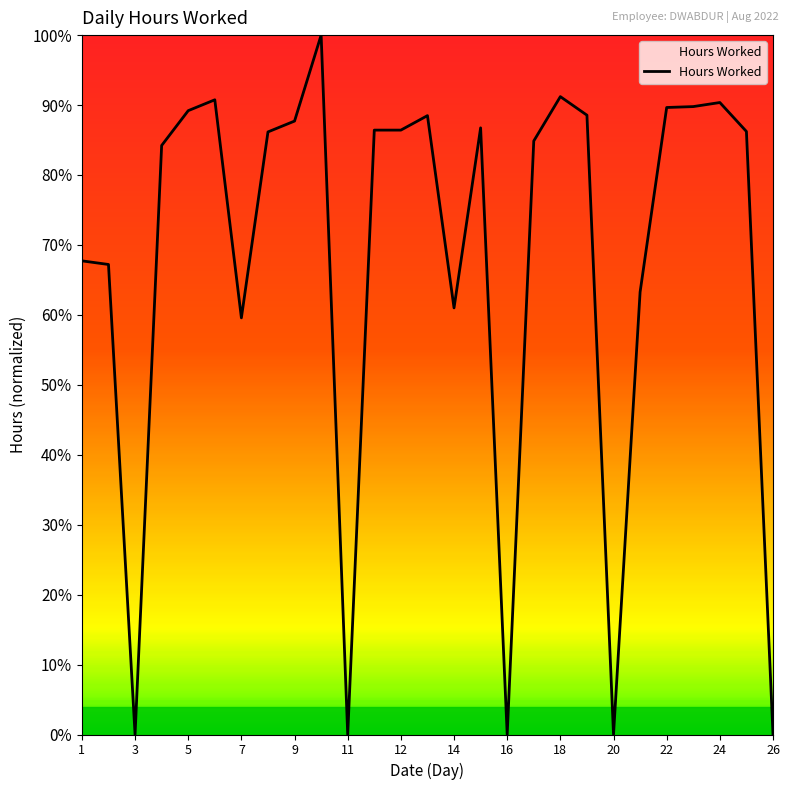

What is the value of the 15th point from the left?

0.6